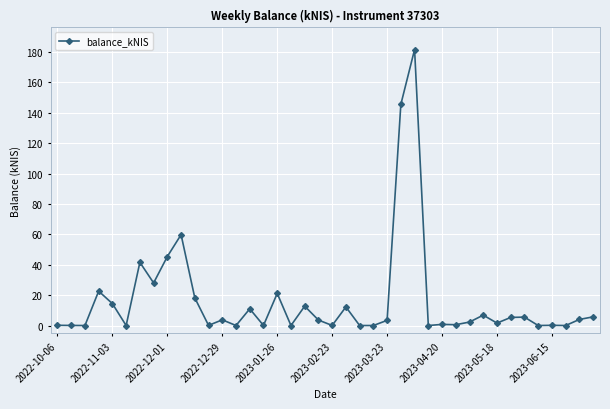

What is the value of the 8th point from the left?

28.0